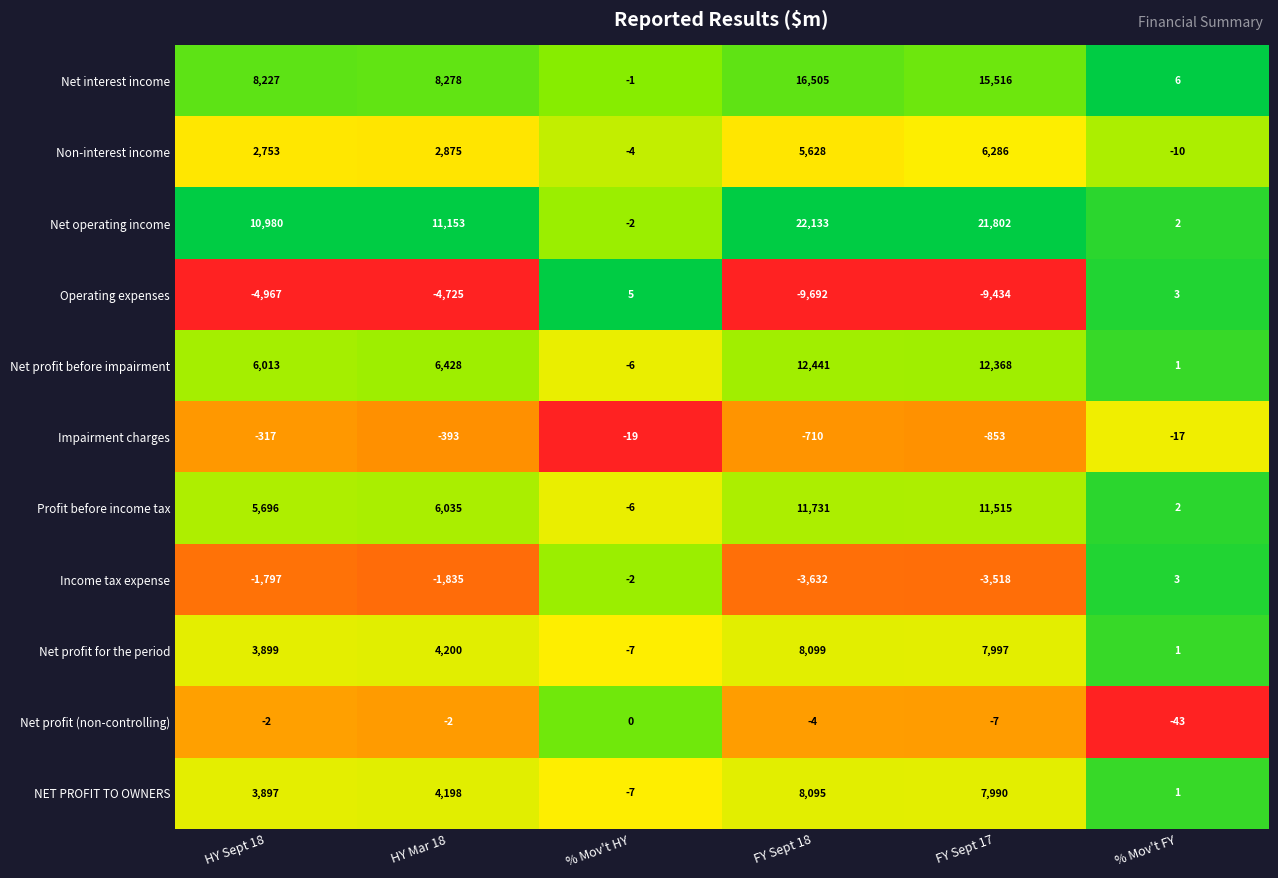

What is the difference between the NET PROFIT TO OWNERS values at HY Sept 18 and % Mov't FY?

3896